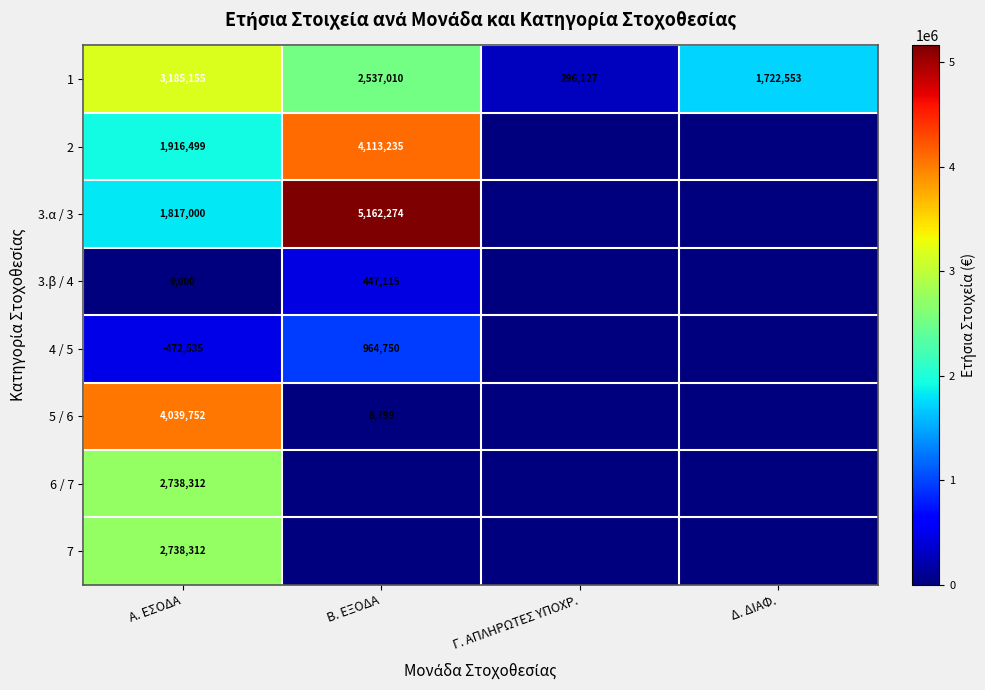

Is it true that 6 / 7 equals 2738312 at Α. ΕΣΟΔΑ?

True